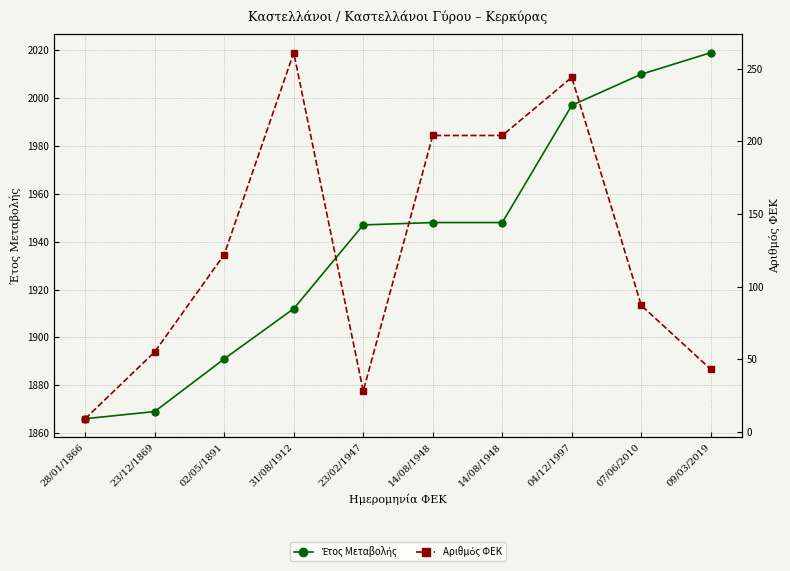

Which category has the highest value in the Αριθμός ΦΕΚ series?

31/08/1912